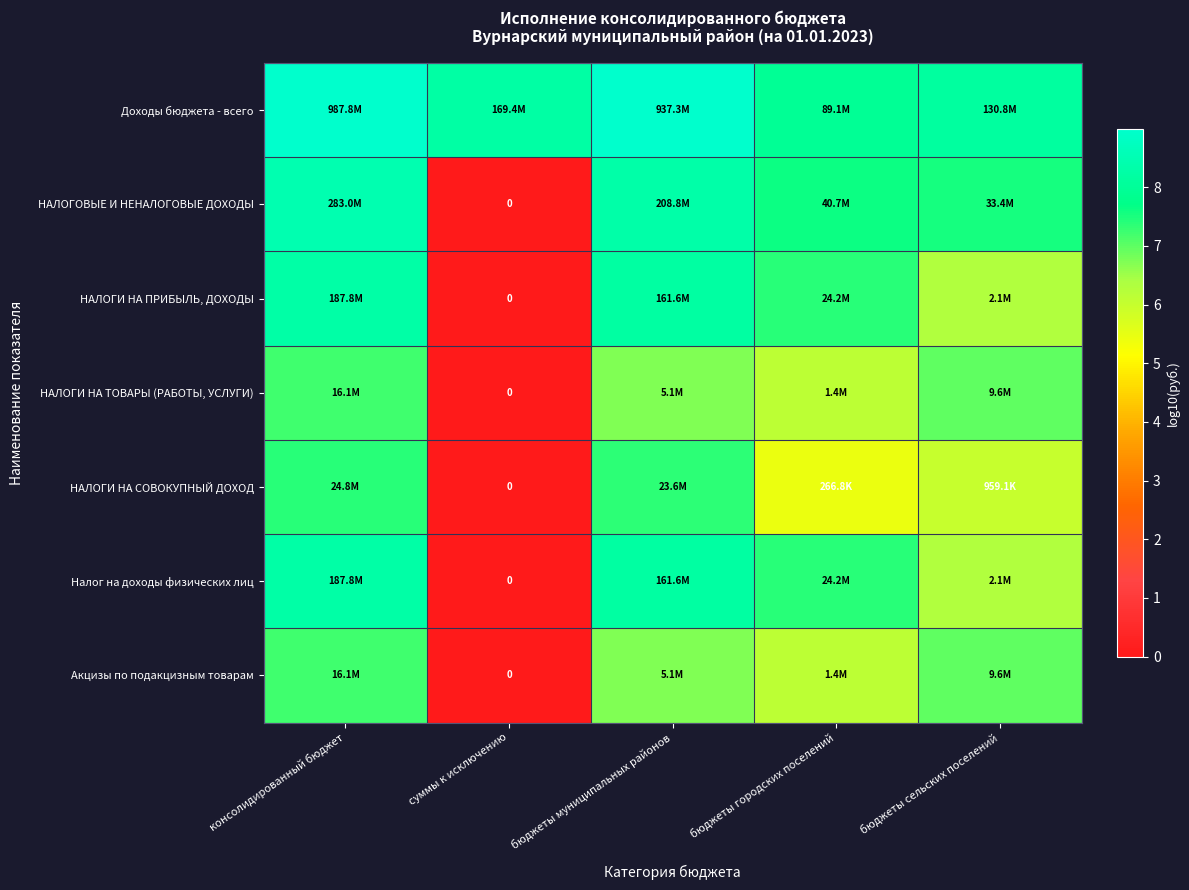

How many data points in НАЛОГОВЫЕ И НЕНАЛОГОВЫЕ ДОХОДЫ are above 7?

4